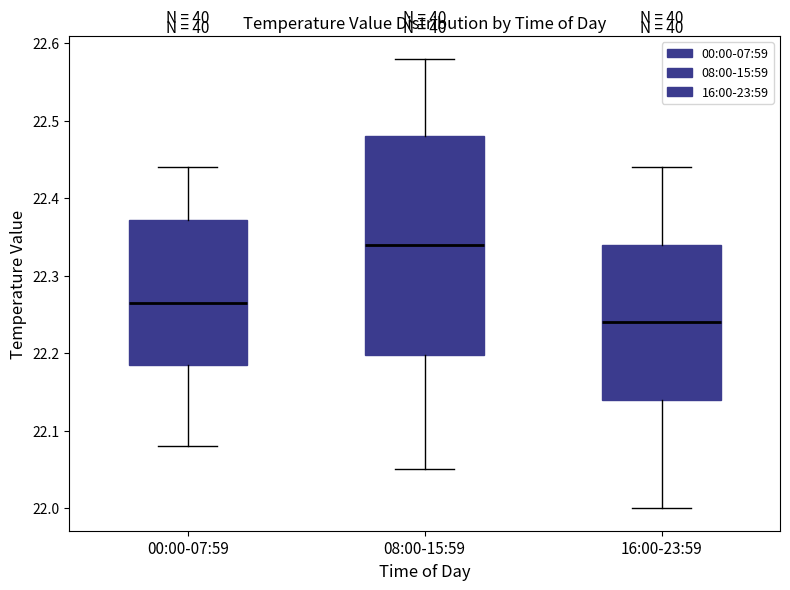

Reading left to right, read every box against the y-axis: the position of its median line, the range the box covers, and the ends of its whiskers. The values are not printed on the chart, so give them approximately, as read against the axis.

00:00-07:59: median 22.27, box 22.19 to 22.37, whiskers 22.08 to 22.44
08:00-15:59: median 22.34, box 22.20 to 22.48, whiskers 22.05 to 22.58
16:00-23:59: median 22.24, box 22.14 to 22.34, whiskers 22.00 to 22.44